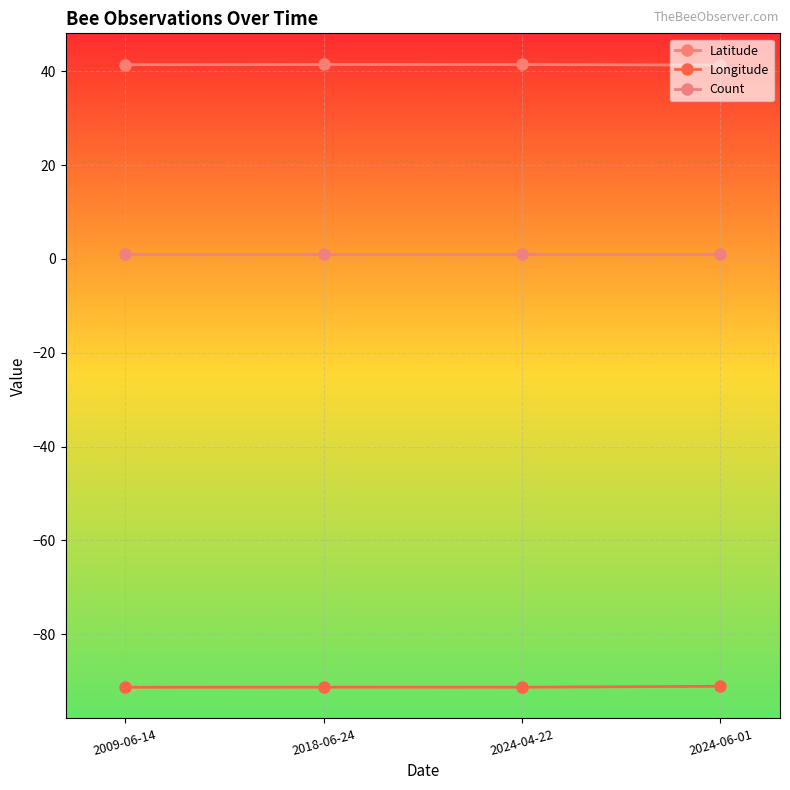

Does the chart have visible grid lines?

Yes